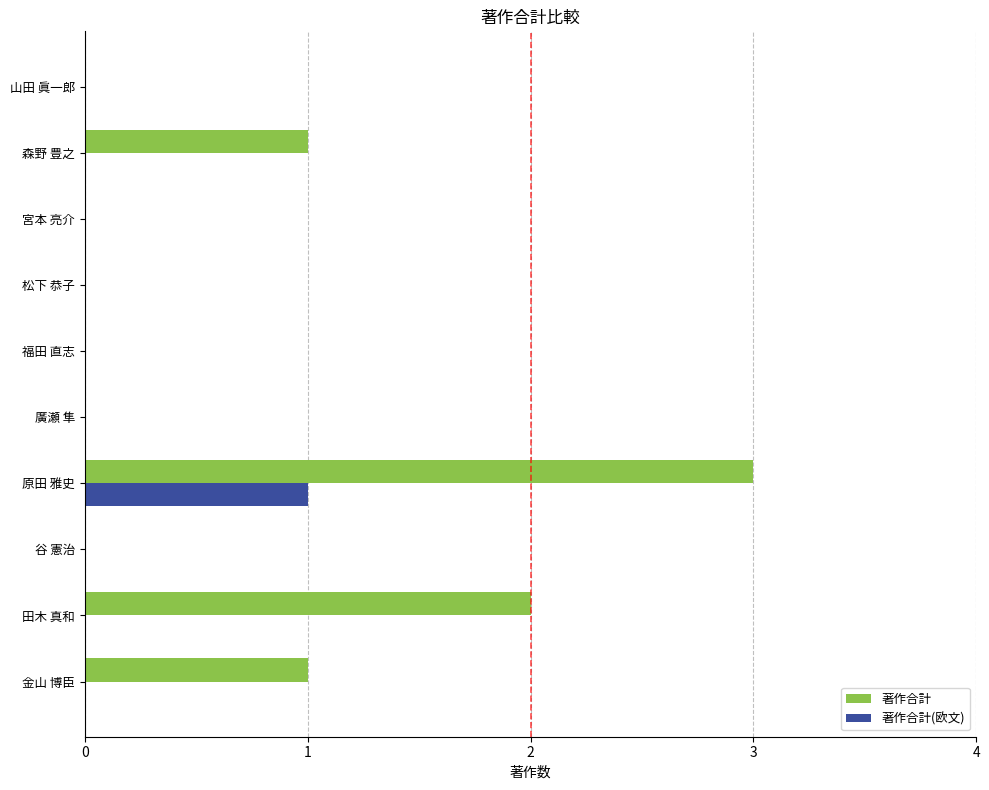

Which label corresponds to the largest value in the chart?

原田 雅史